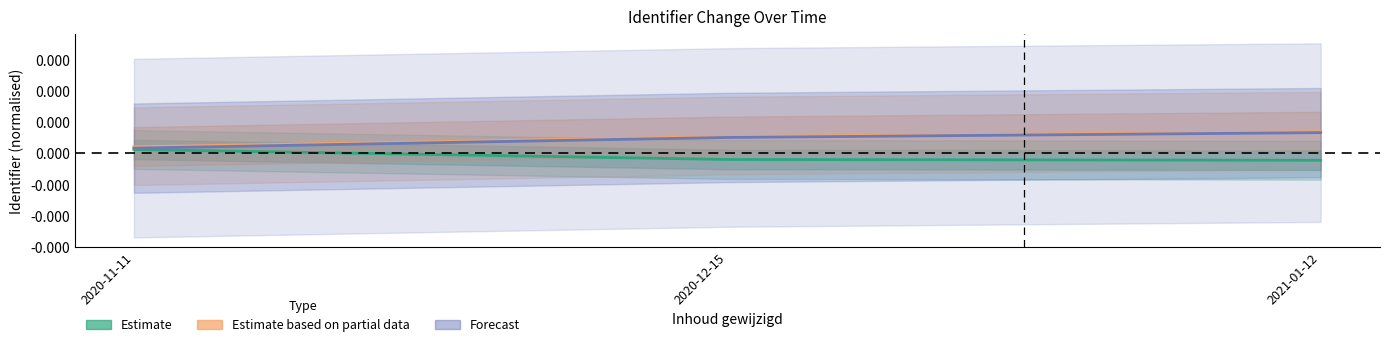

Rank the series by their maximum value, from highest to lowest.

Estimate based on partial data, Forecast, Estimate